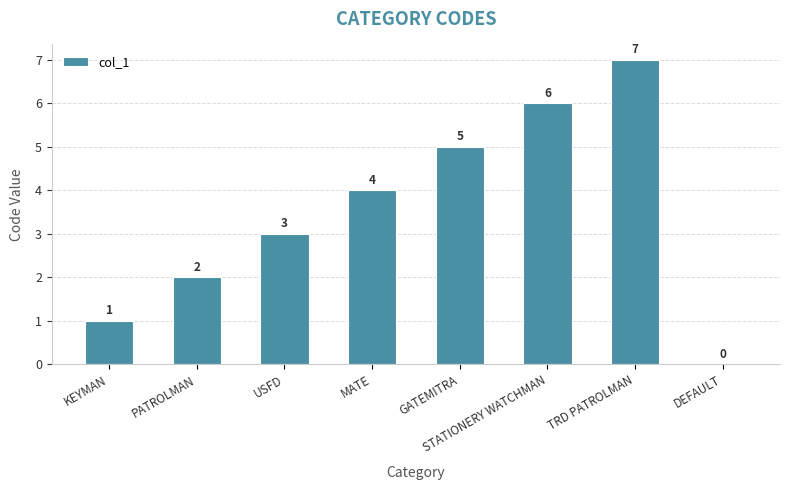

What is the greatest value displayed?

7